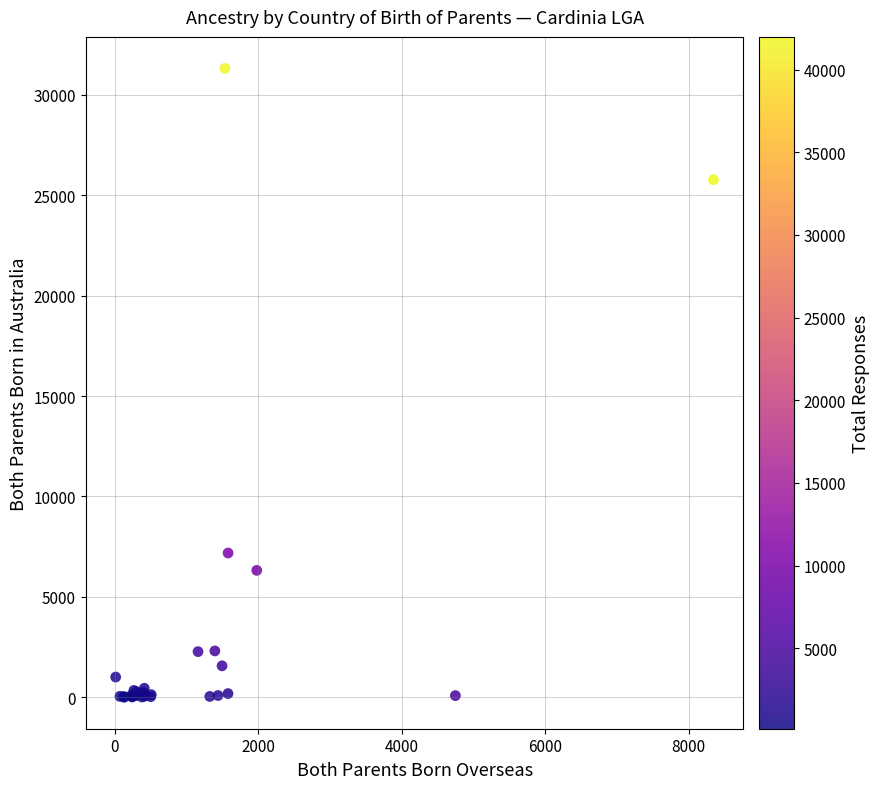

What Y value in the scatter plot is closest to 15657?

7183